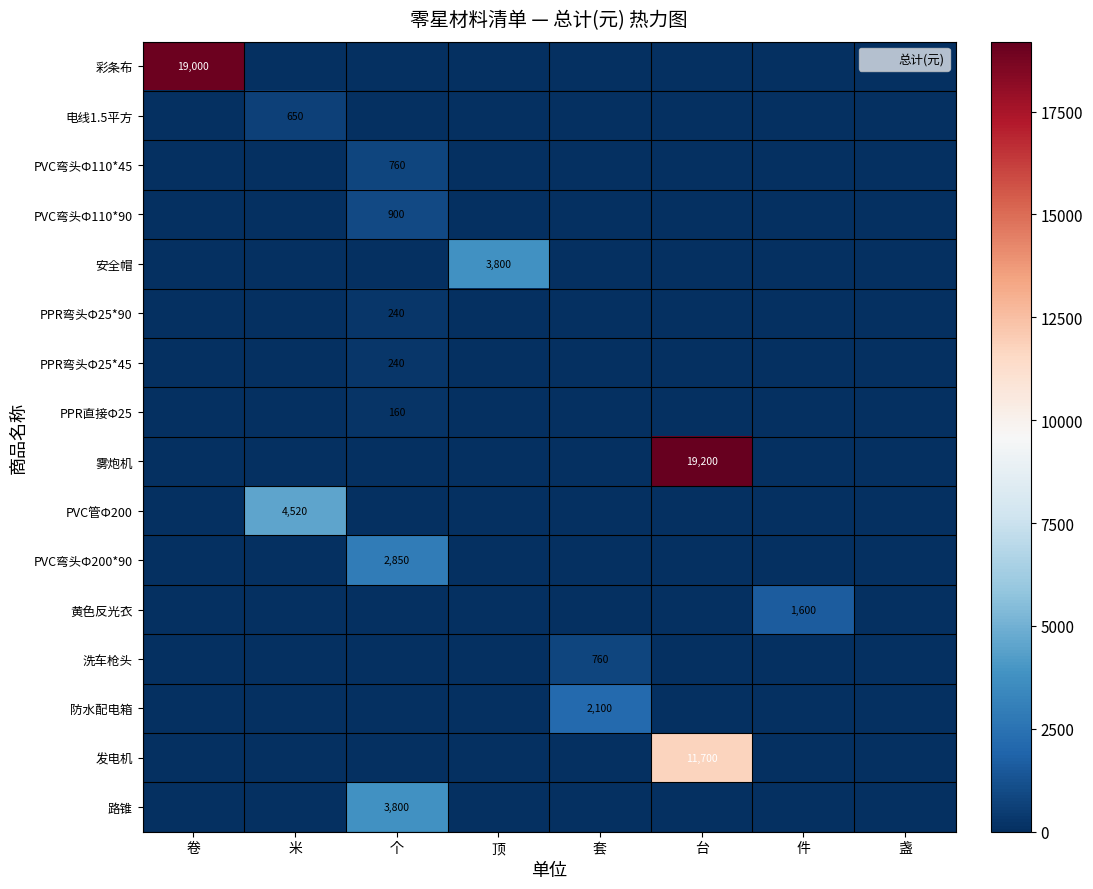

Which label corresponds to the smallest value in the chart?

米